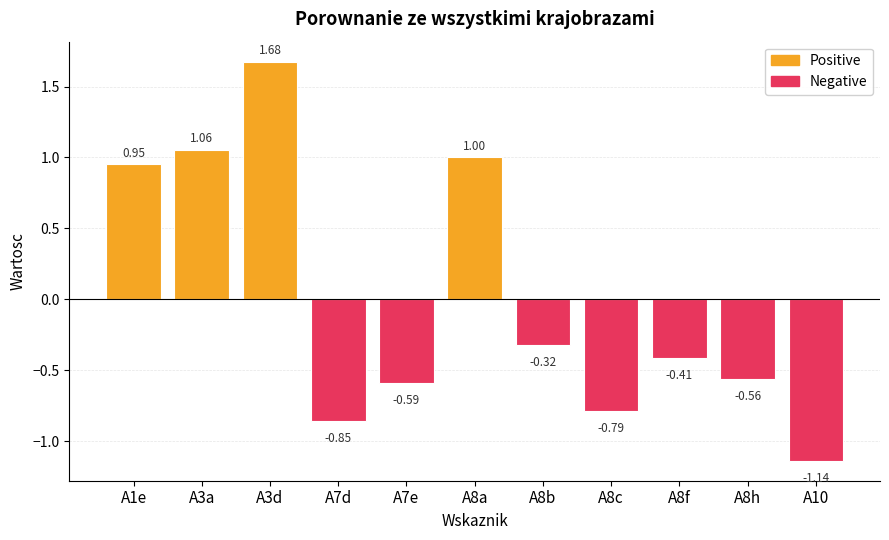

Count the number of values greater than 0.

4